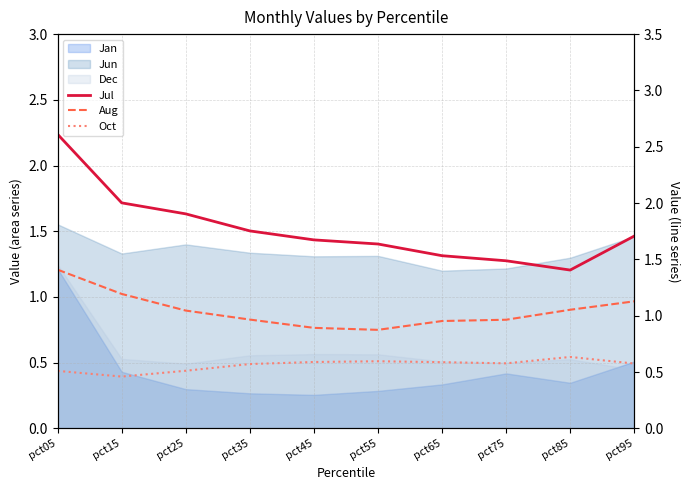

Between pct45 and pct65, which series saw the biggest shift?

Jul